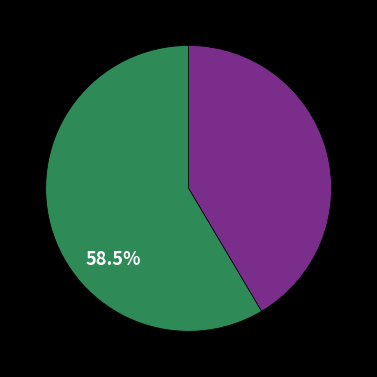

Is there any slice that represents more than half of the pie?

Yes